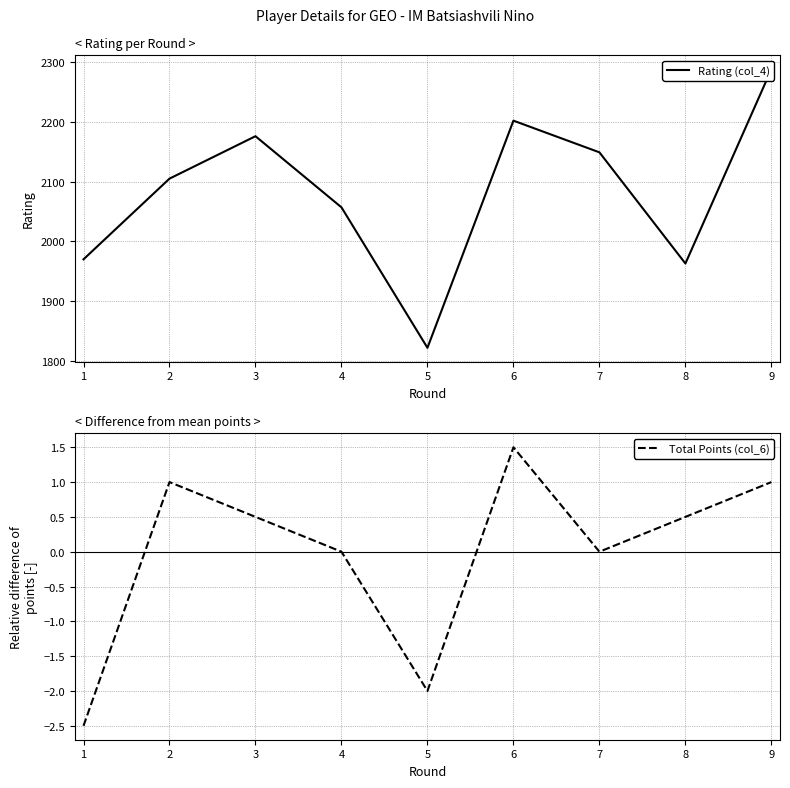

Does the chart have visible grid lines?

Yes